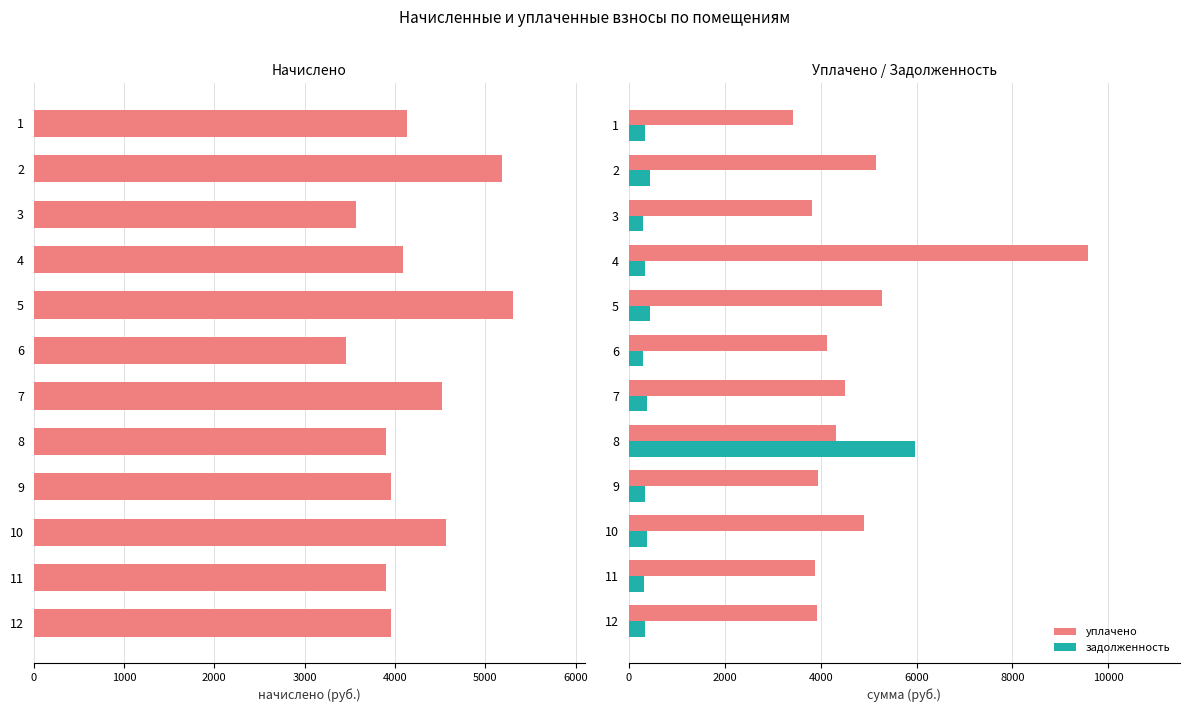

Read the задолженность value at 2.

431.8